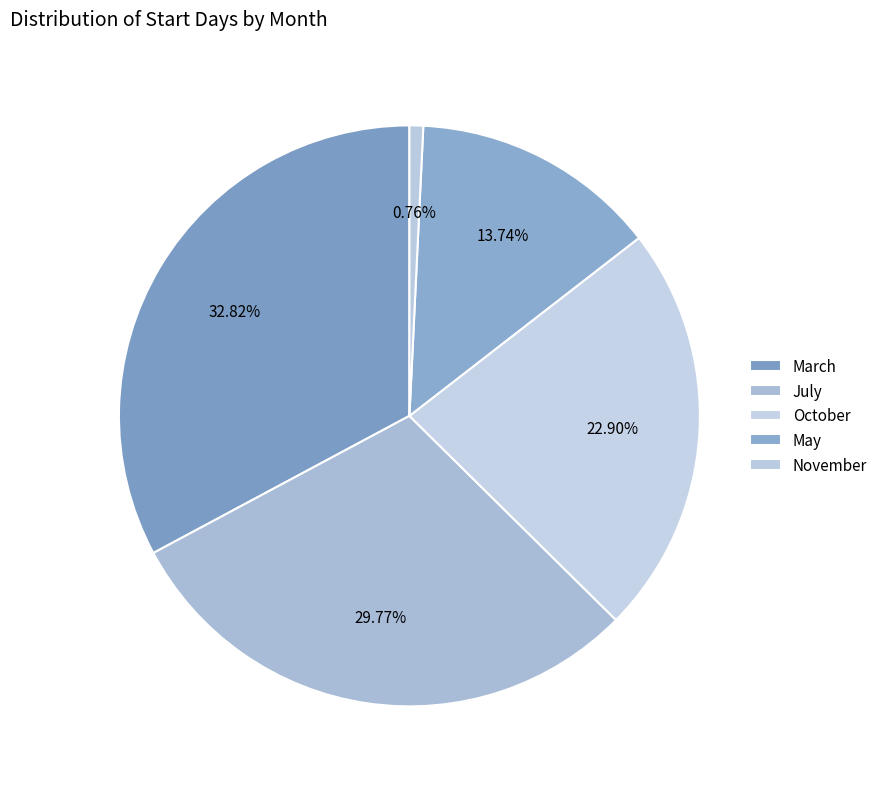

How many slices are in this pie chart?

5